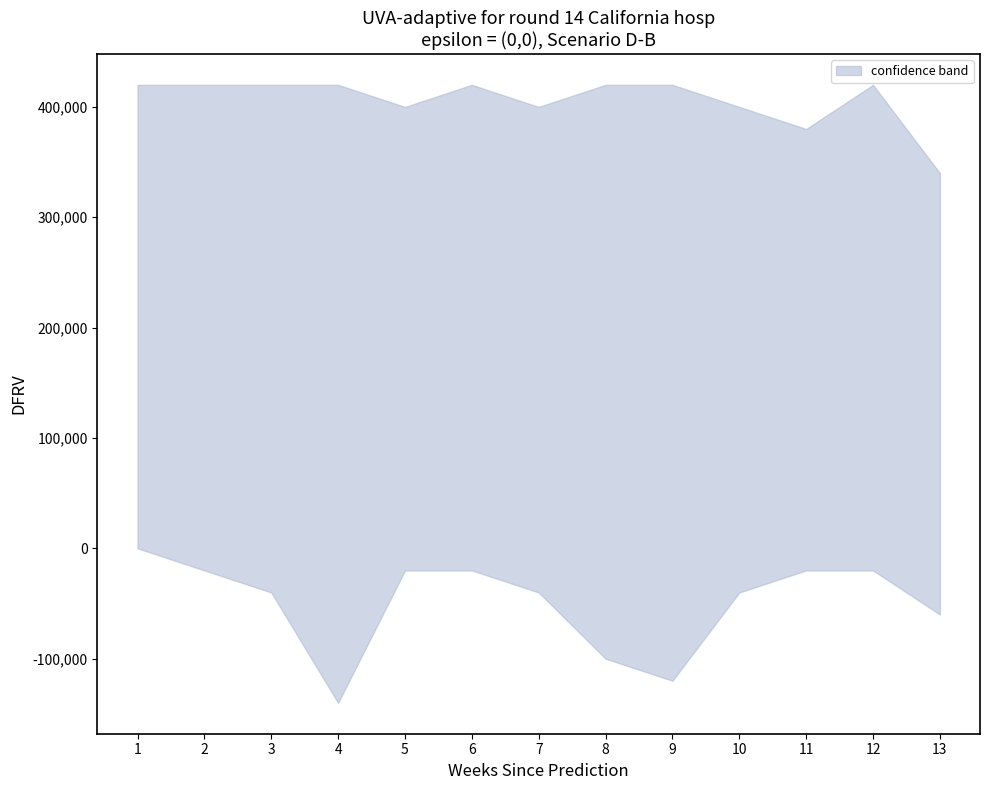

Count the upper values in the range 20 to 21.

11